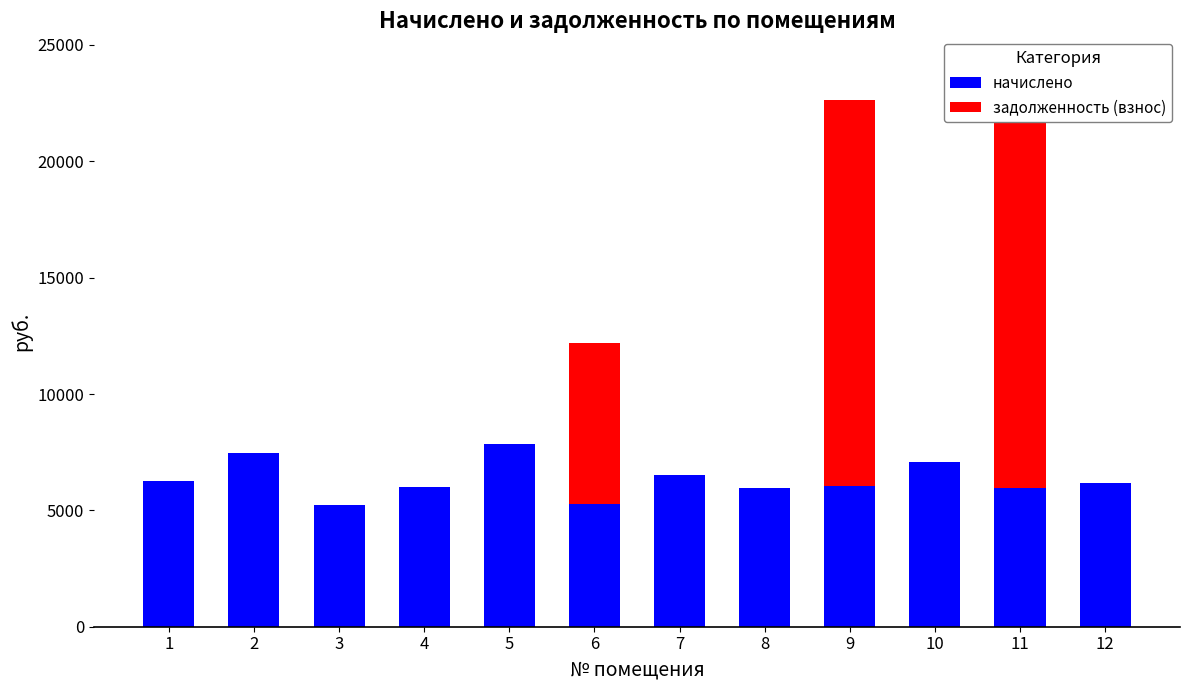

What is the value of the начислено bar at the 11th from the left?

5945.0